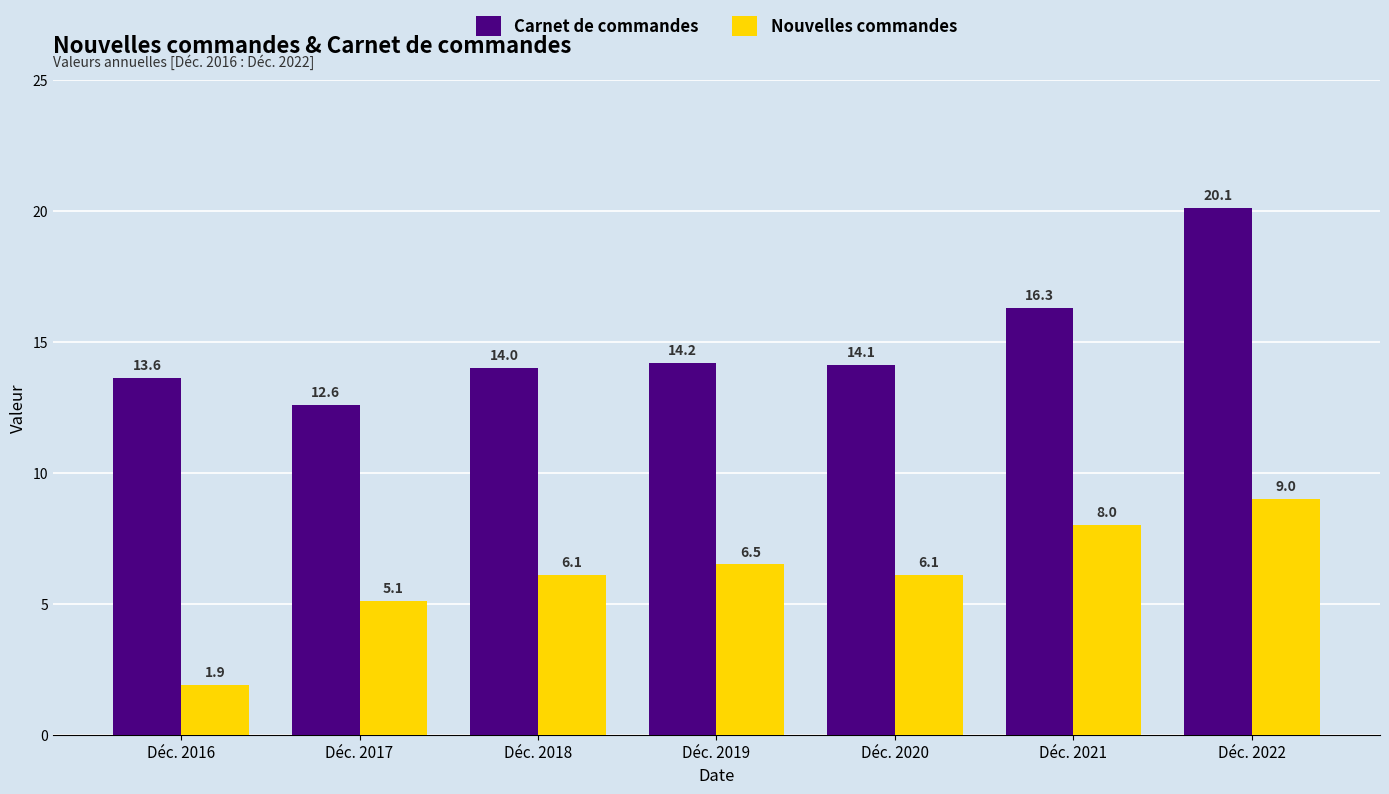

The Nouvelles commandes series shows 1.9 at Déc. 2016. True or false?

True